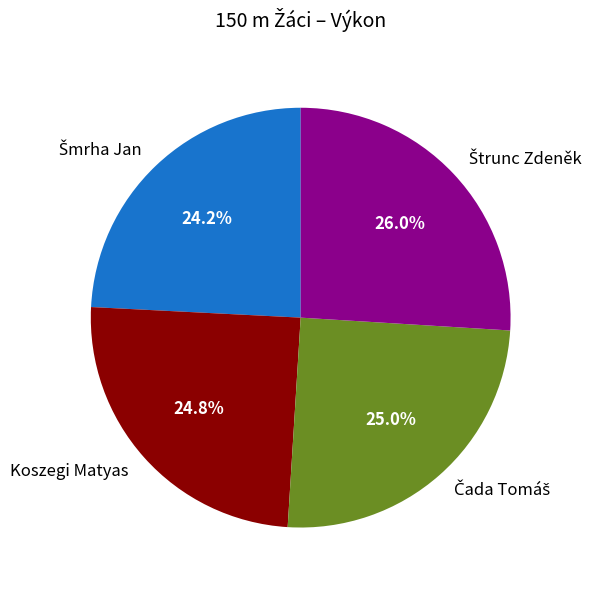

How many slices are in this pie chart?

4